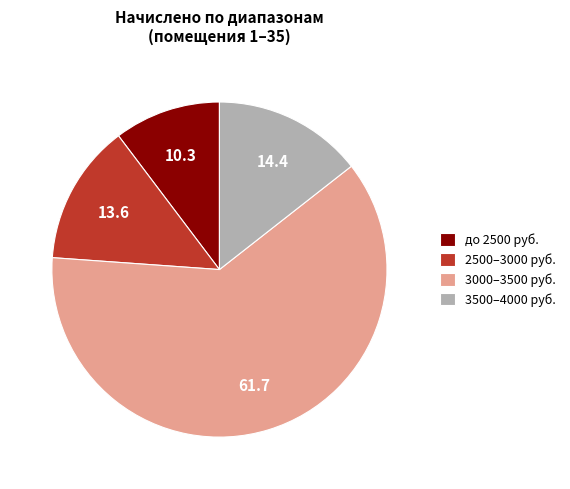

Does до 2500 руб. represent more than half of the total?

No